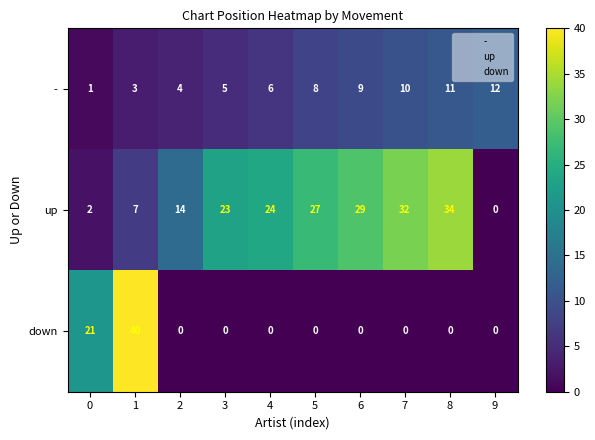

What is the total value across all series at 4?

30